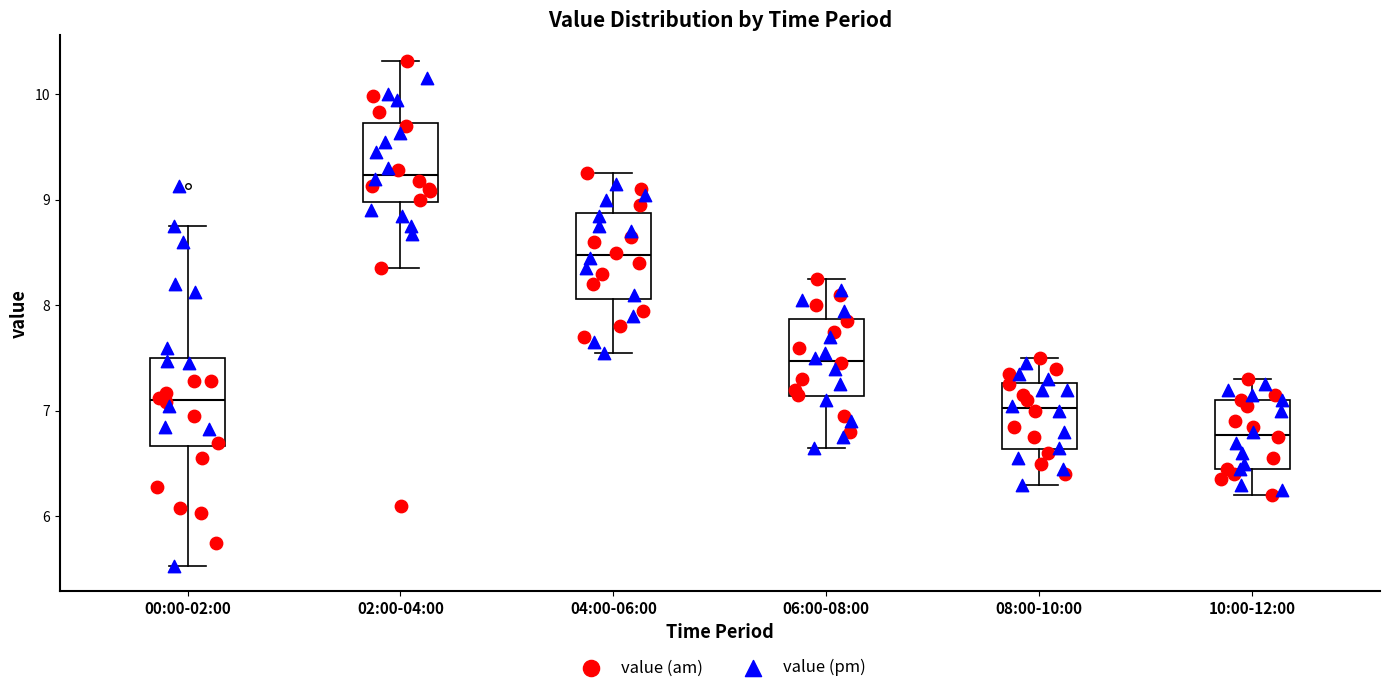

Reading left to right, read every box against the y-axis: the position of its median line, the range the box covers, and the ends of its whiskers. The values are not printed on the chart, so give them approximately, as read against the axis.

00:00-02:00: median 7.1, box 6.7 to 7.5, whiskers 5.5 to 8.8
02:00-04:00: median 9.2, box 9.0 to 9.7, whiskers 8.4 to 10.3
04:00-06:00: median 8.5, box 8.1 to 8.9, whiskers 7.6 to 9.3
06:00-08:00: median 7.5, box 7.1 to 7.9, whiskers 6.7 to 8.3
08:00-10:00: median 7.0, box 6.6 to 7.3, whiskers 6.3 to 7.5
10:00-12:00: median 6.8, box 6.5 to 7.1, whiskers 6.2 to 7.3